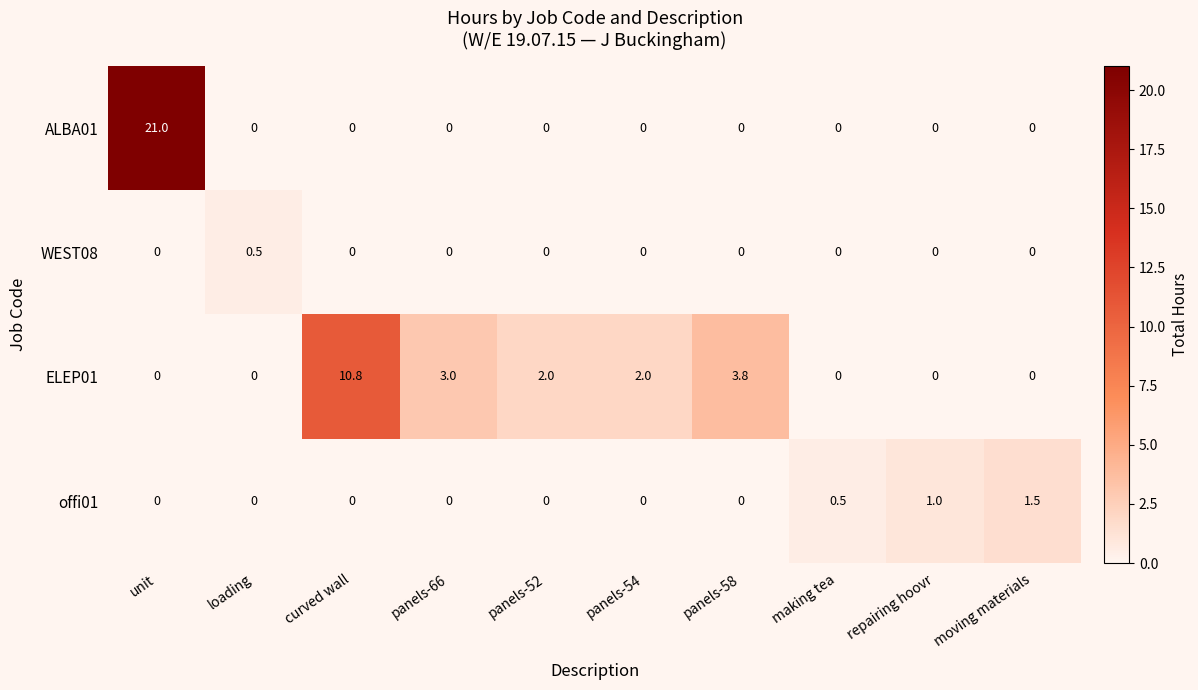

List the series in order of their peak value, highest first.

ALBA01, ELEP01, offi01, WEST08